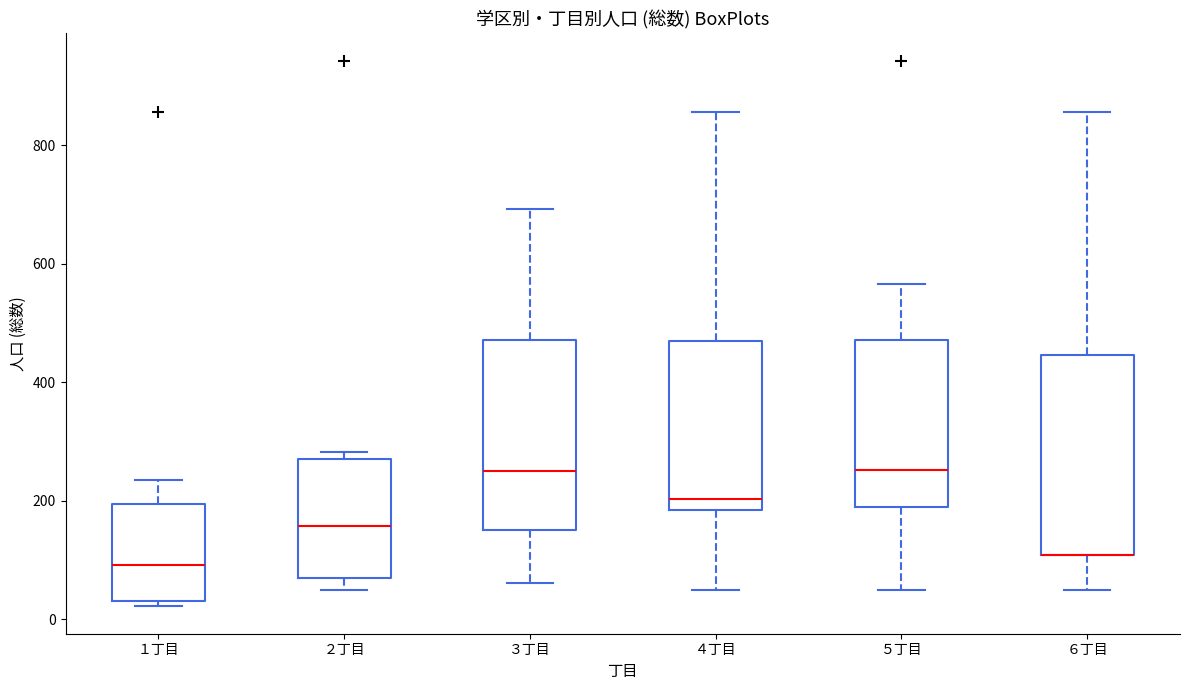

Where is the lower edge of the box for ６丁目 on the y-axis? The values are not printed on the chart, so give them approximately, as read against the axis.

100